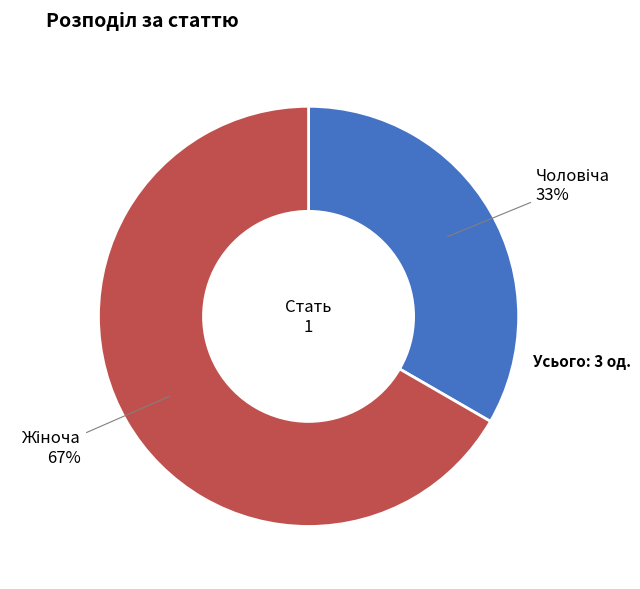

To the nearest percent, what is the average slice percentage?

50%